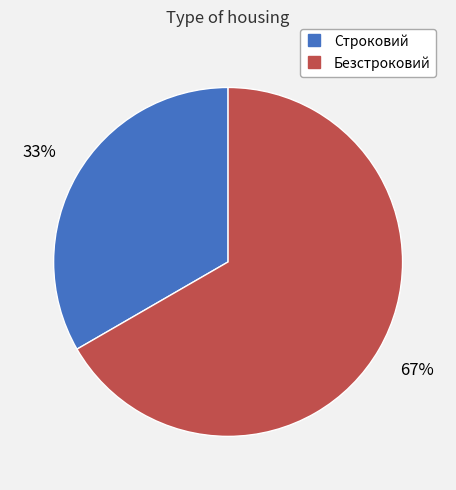

Do Безстроковий and Строковий together represent more than half of the pie?

Yes